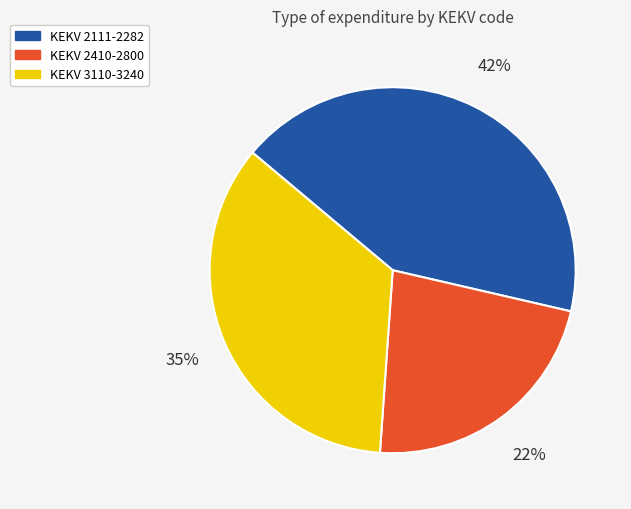

Does any single category account for the majority?

No